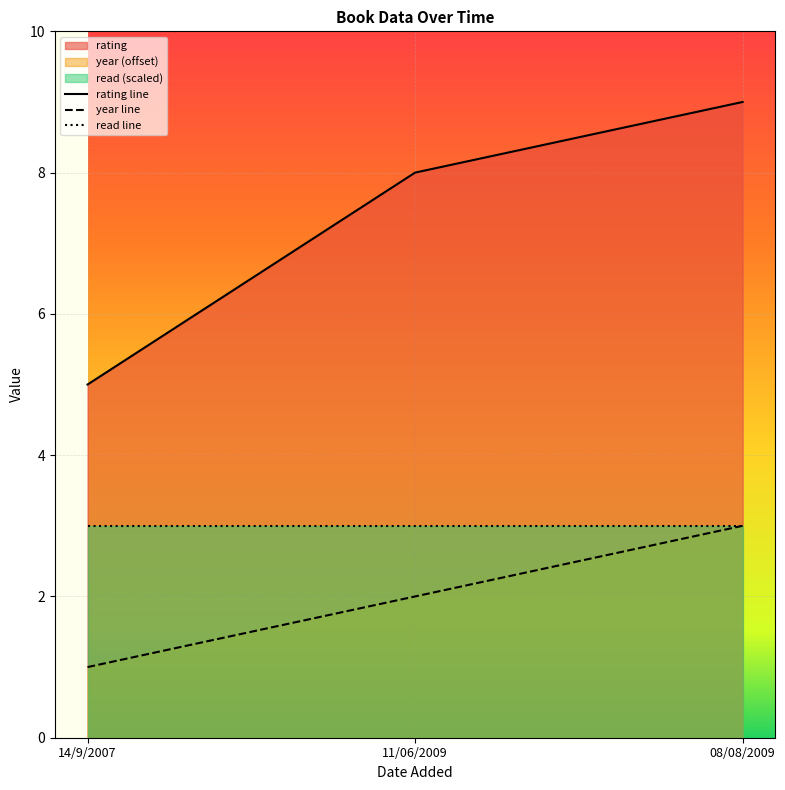

Where is rating line nearest to the value 7?

11/06/2009